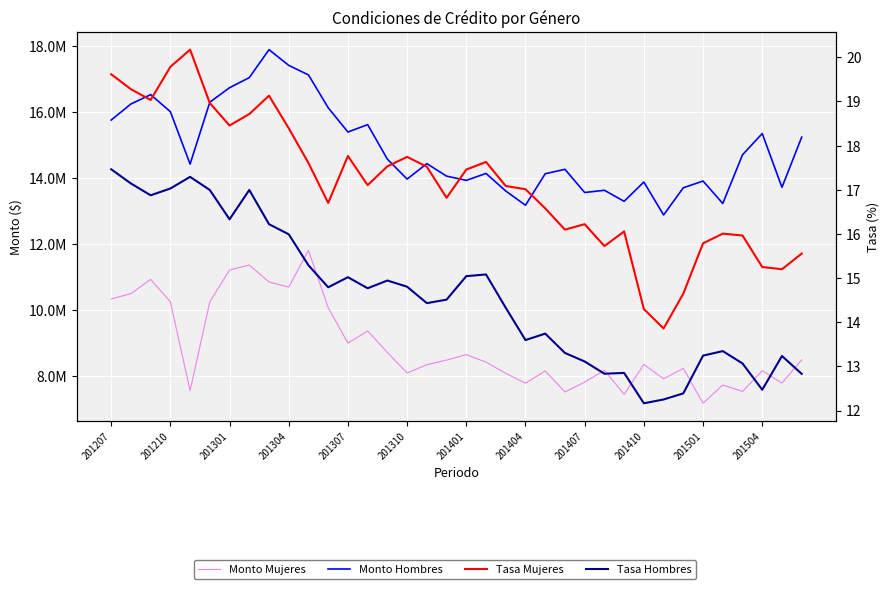

At 201410, list the series in order from smallest to largest.

Tasa Hombres, Tasa Mujeres, Monto Mujeres, Monto Hombres